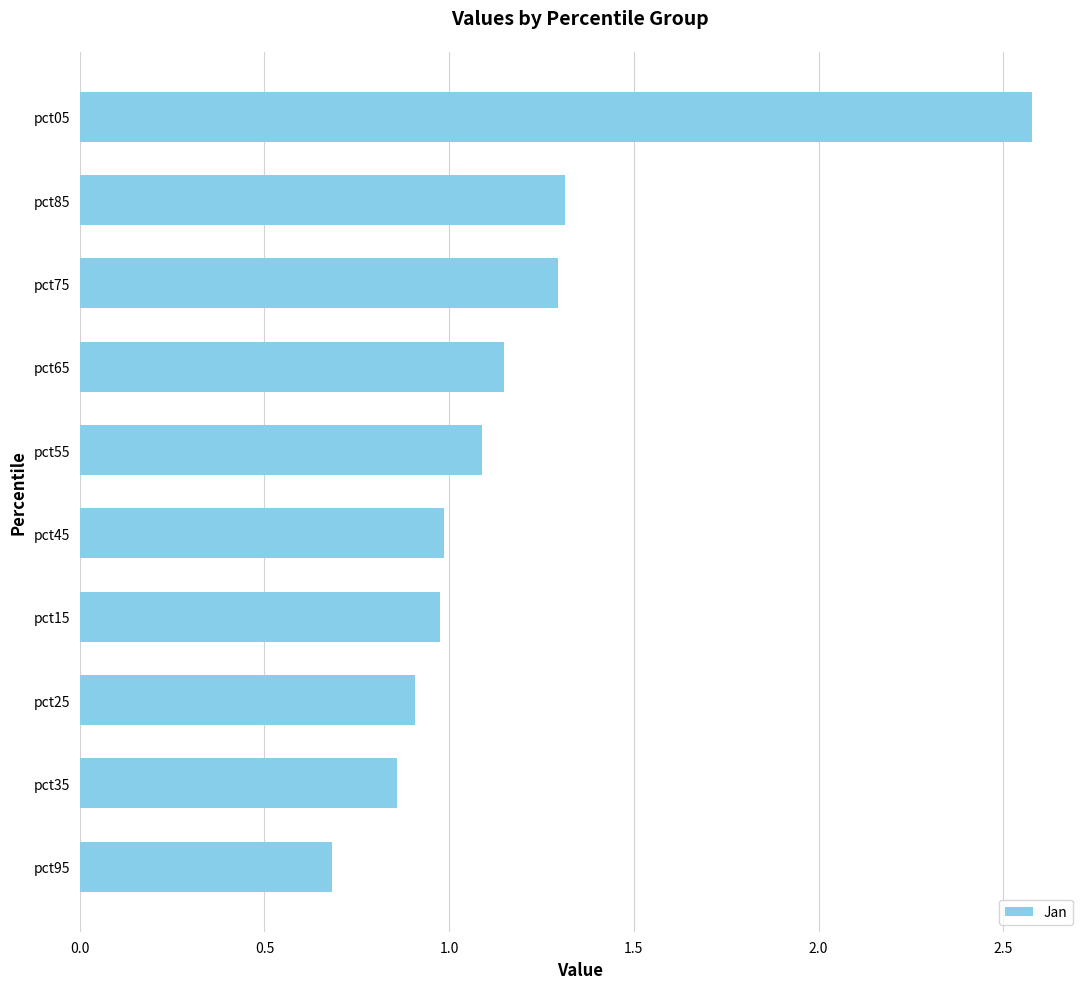

Is it true that the value at pct35 is 1.5?

False